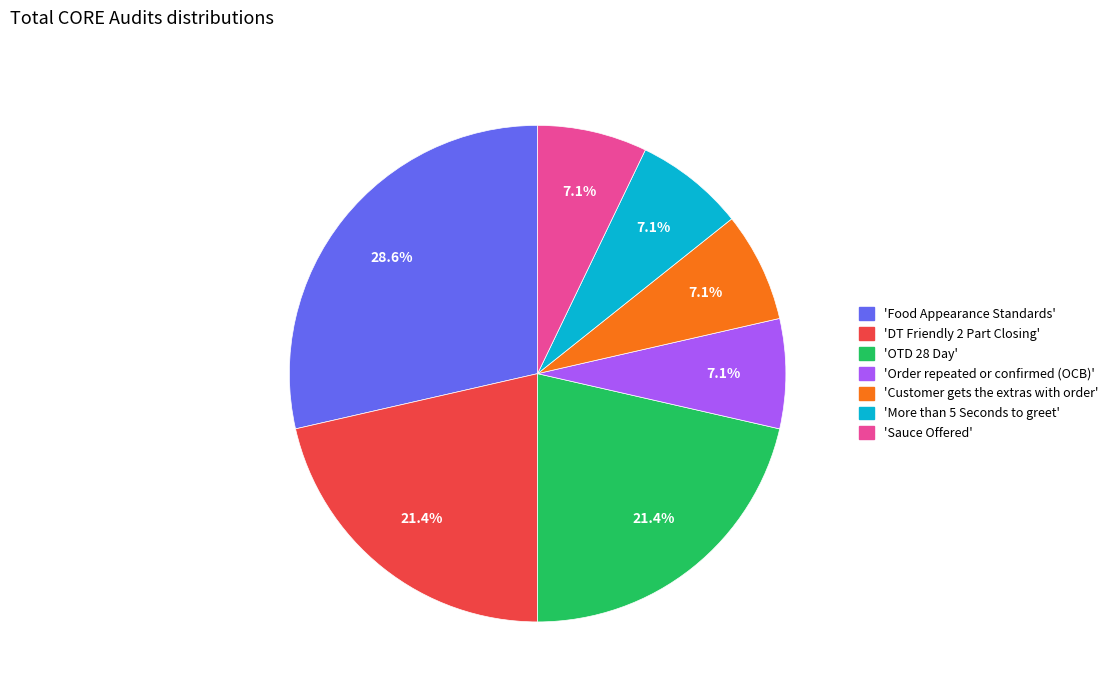

Combined, do 'Sauce Offered' and 'Order repeated or confirmed (OCB)' account for over 50%?

No